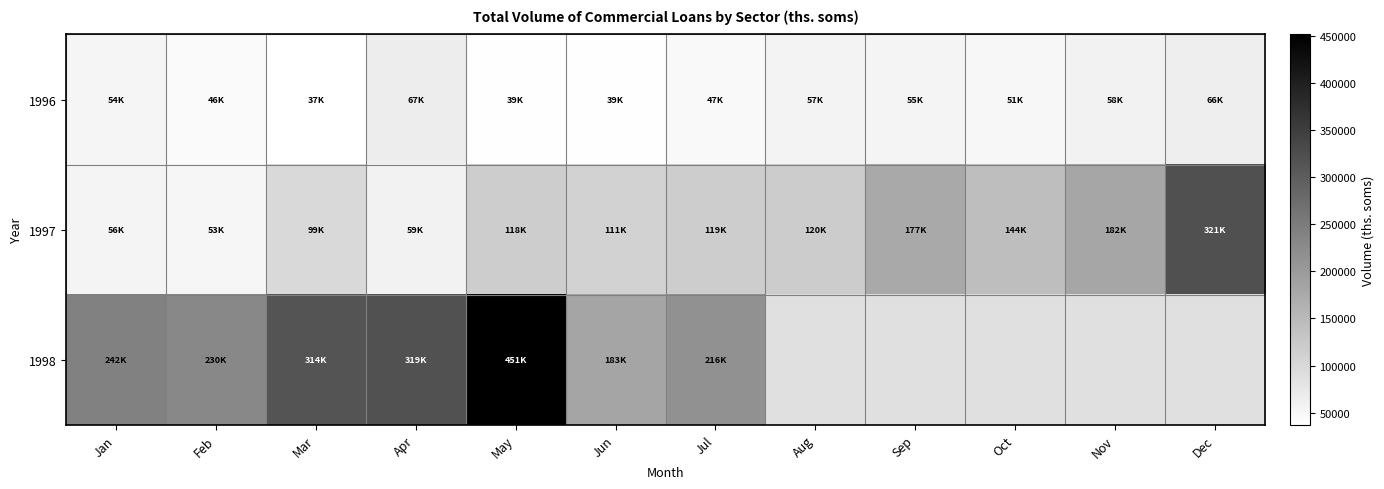

How many data points does each series have?

12